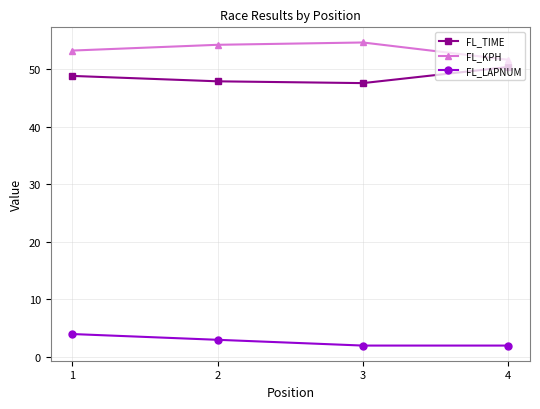

How many lines are shown in the chart?

3